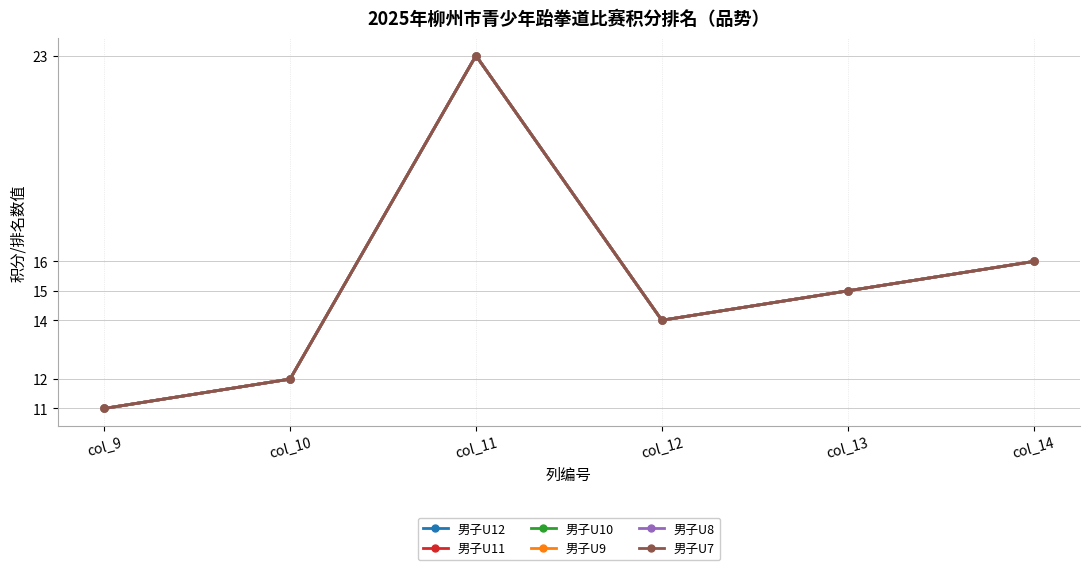

What is the difference between the maximum and second lowest values in the 男子U8 series?

11